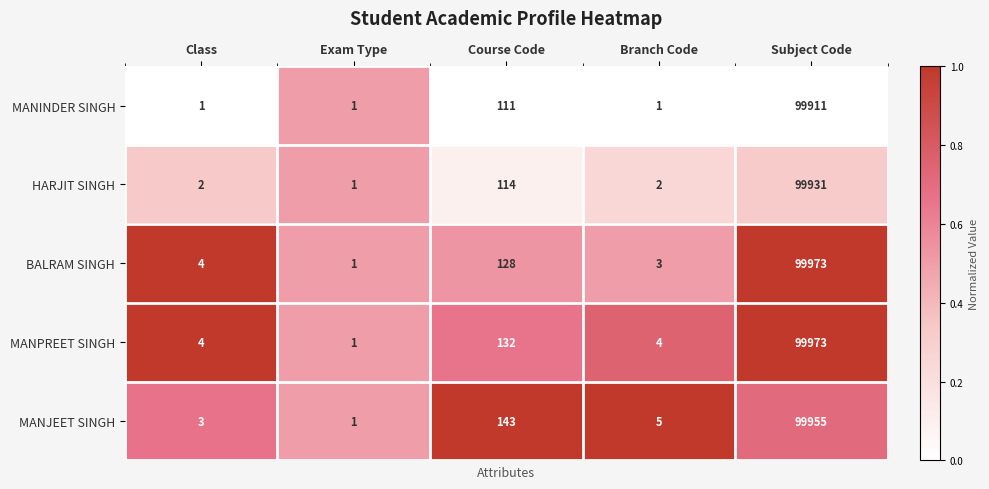

What is the difference between the maximum and minimum values in the HARJIT SINGH series?

99930